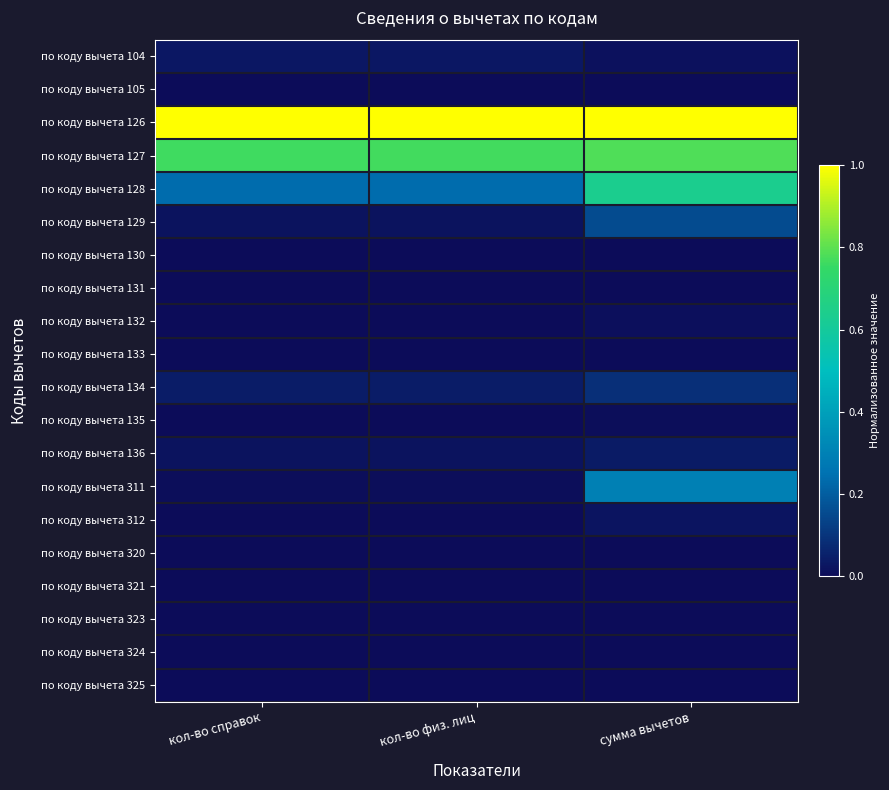

Rank the series at сумма вычетов from highest to lowest value.

по коду вычета 126, по коду вычета 127, по коду вычета 128, по коду вычета 311, по коду вычета 129, по коду вычета 134, по коду вычета 136, по коду вычета 312, по коду вычета 104, по коду вычета 132, по коду вычета 135, по коду вычета 324, по коду вычета 130, по коду вычета 105, по коду вычета 131, по коду вычета 133, по коду вычета 321, по коду вычета 320, по коду вычета 325, по коду вычета 323